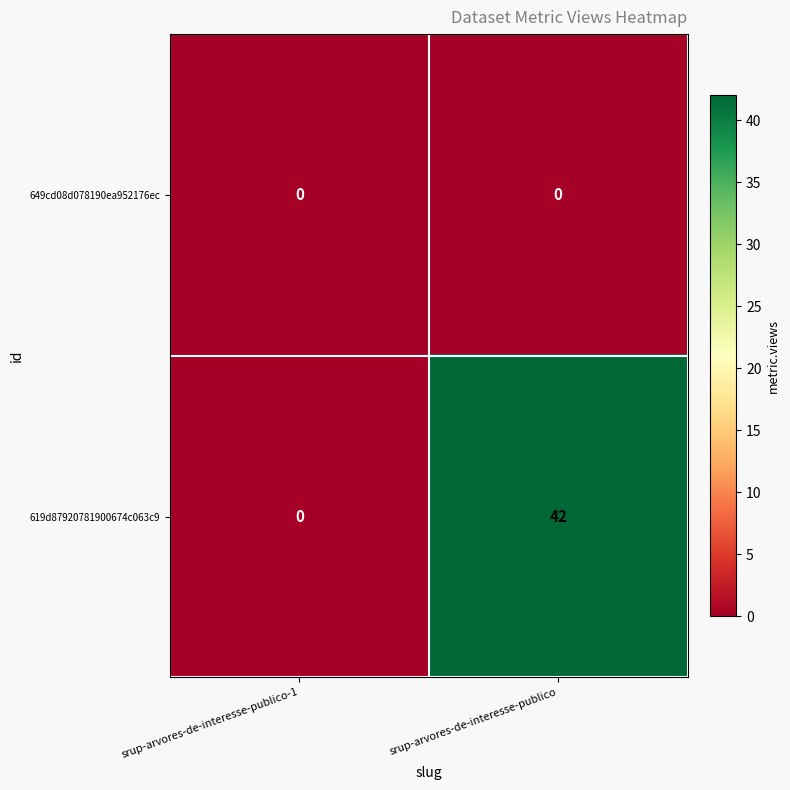

What value does the 619d87920781900674c063c9 series have at srup-arvores-de-interesse-publico, to the nearest 5?

40